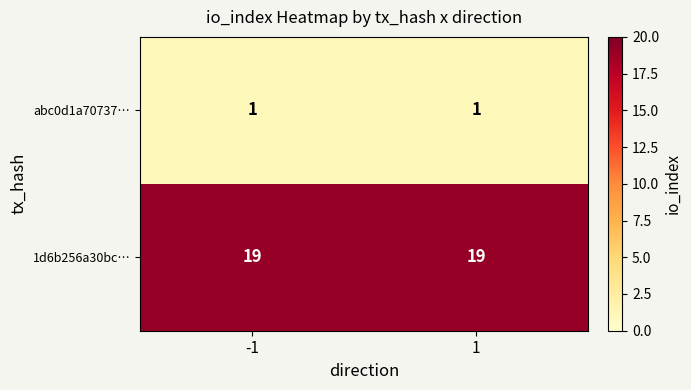

Which series has the largest total across all categories?

1d6b256a30bc…